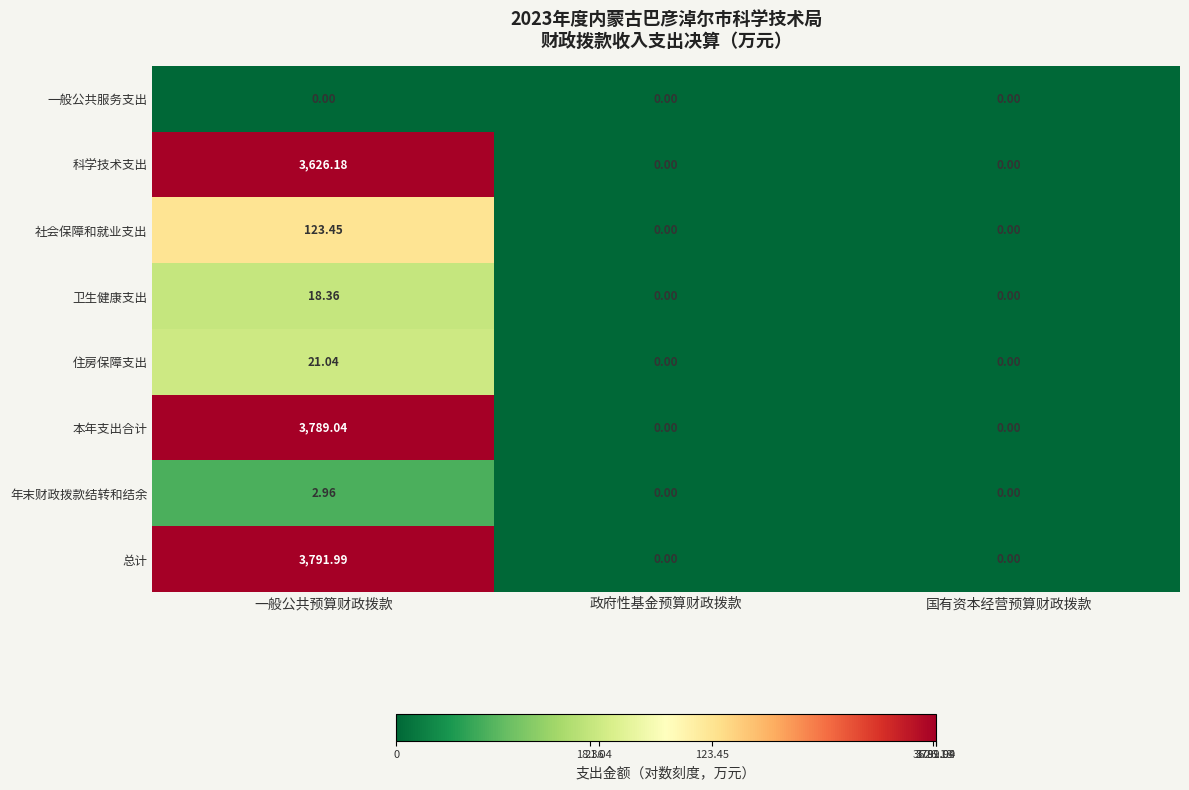

Which label corresponds to the largest value in the chart?

一般公共预算财政拨款